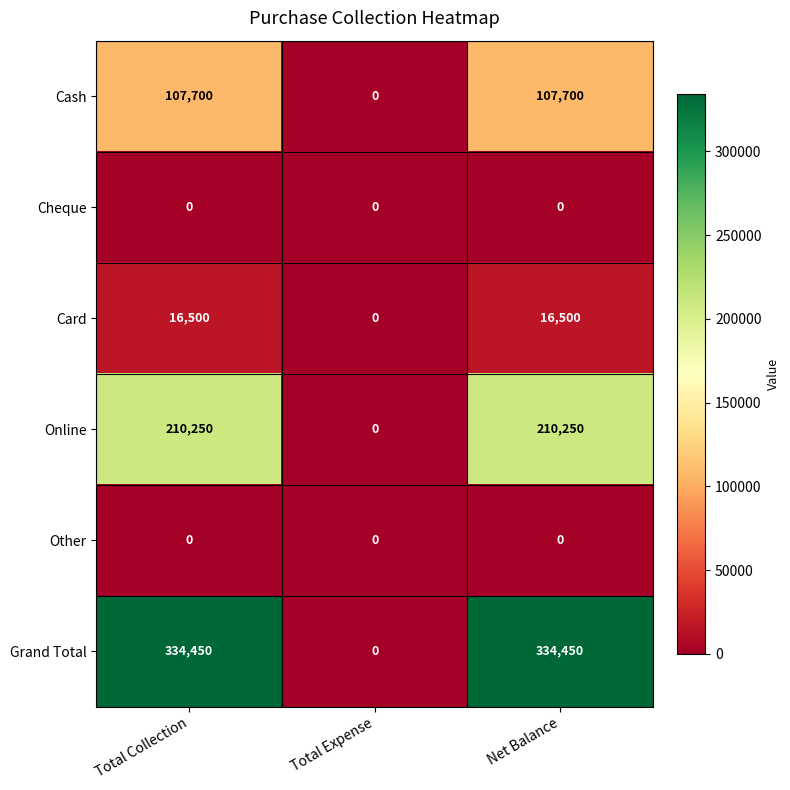

What is the spread (max minus min) of values at Net Balance?

334450